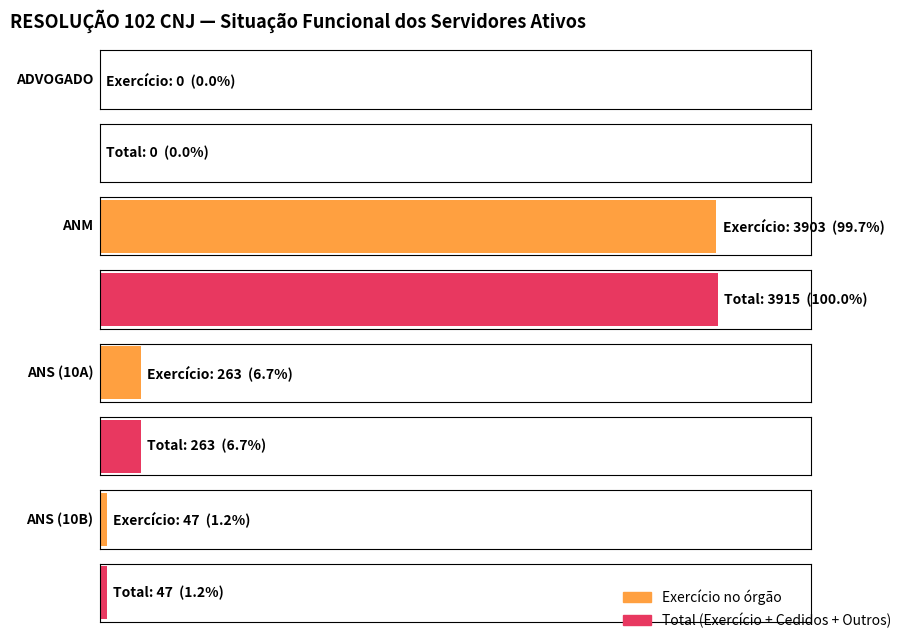

True or false: Outros afastamentos has a value of -5 at ANS-A.

False